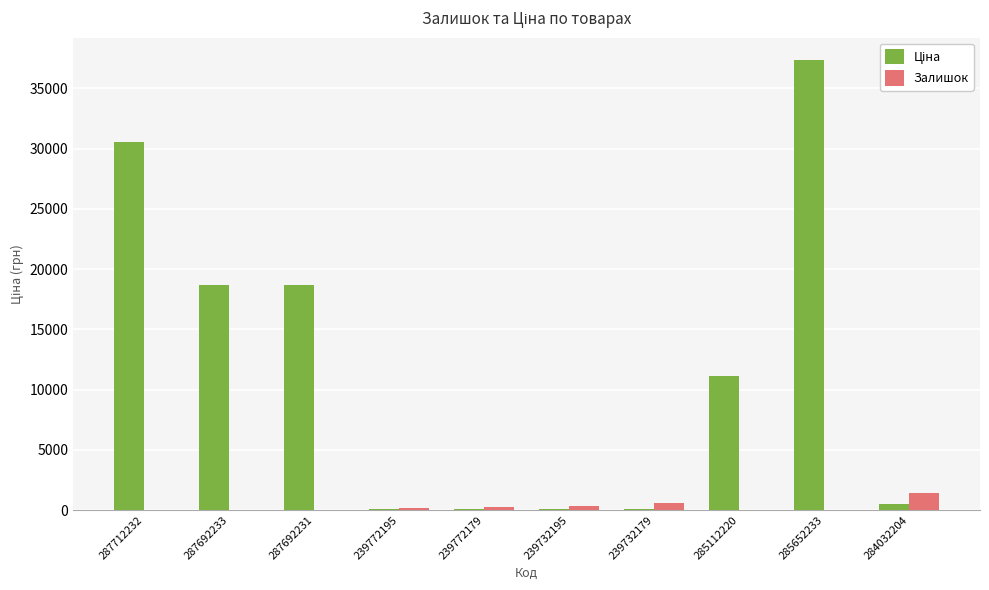

At which category is the sum across all series the highest?

285652233